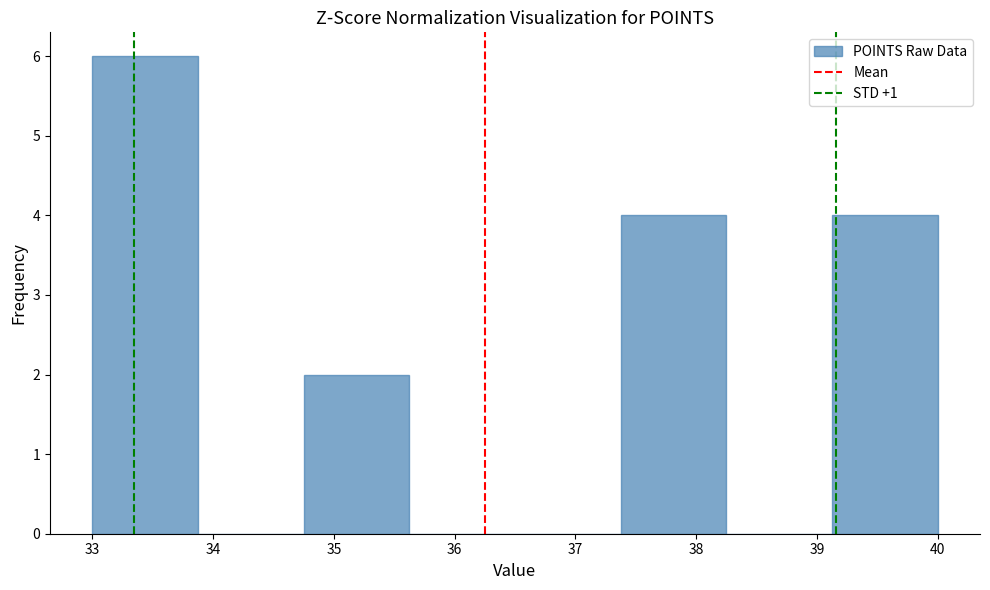

How tall is the bar that spans 39.1 to 40.0 on the x-axis? Neither the bar edges nor the heights are printed on the chart, so give them approximately, as read against the axes.

4